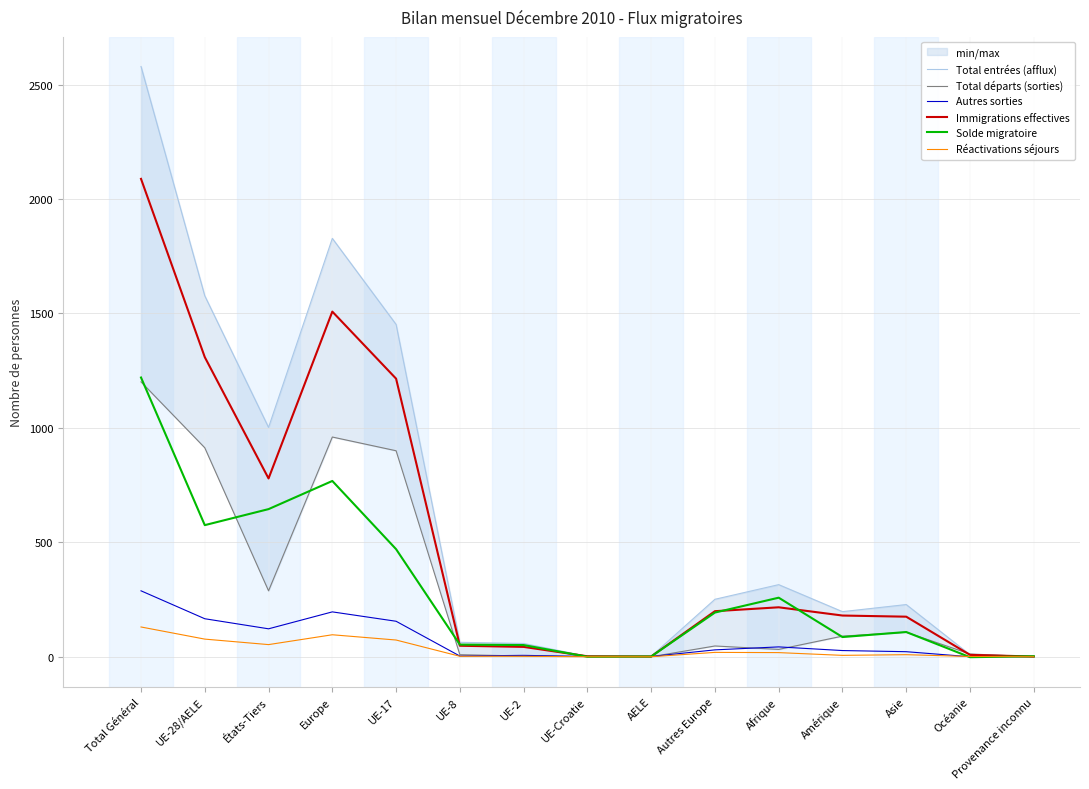

Reading left to right, extract all data points from this chart.

Total entrées (afflux): Total Général=2579	UE-28/AELE=1577	États-Tiers=1002	Europe=1828	UE-17=1452	UE-8=63	UE-2=58	UE-Croatie=2	AELE=2	Autres Europe=251	Afrique=315	Amérique=197	Asie=228	Océanie=9	Provenance inconnu=2
Total départs (sorties): Total Général=1201	UE-28/AELE=913	États-Tiers=288	Europe=960	UE-17=900	UE-8=9	UE-2=3	UE-Croatie=1	AELE=0	Autres Europe=47	Afrique=32	Amérique=90	Asie=107	Océanie=12	Provenance inconnu=0
Autres sorties: Total Général=288	UE-28/AELE=166	États-Tiers=122	Europe=196	UE-17=155	UE-8=3	UE-2=6	UE-Croatie=1	AELE=1	Autres Europe=30	Afrique=43	Amérique=27	Asie=22	Océanie=0	Provenance inconnu=0
Immigrations effectives: Total Général=2088	UE-28/AELE=1309	États-Tiers=779	Europe=1508	UE-17=1215	UE-8=48	UE-2=43	UE-Croatie=2	AELE=1	Autres Europe=199	Afrique=216	Amérique=180	Asie=175	Océanie=8	Provenance inconnu=1
Solde migratoire: Total Général=1220	UE-28/AELE=575	États-Tiers=645	Europe=768	UE-17=470	UE-8=53	UE-2=51	UE-Croatie=0	AELE=1	Autres Europe=193	Afrique=258	Amérique=86	Asie=108	Océanie=-2	Provenance inconnu=2
Réactivations séjours: Total Général=130	UE-28/AELE=77	États-Tiers=53	Europe=96	UE-17=73	UE-8=2	UE-2=2	UE-Croatie=0	AELE=0	Autres Europe=19	Afrique=18	Amérique=6	Asie=9	Océanie=1	Provenance inconnu=0